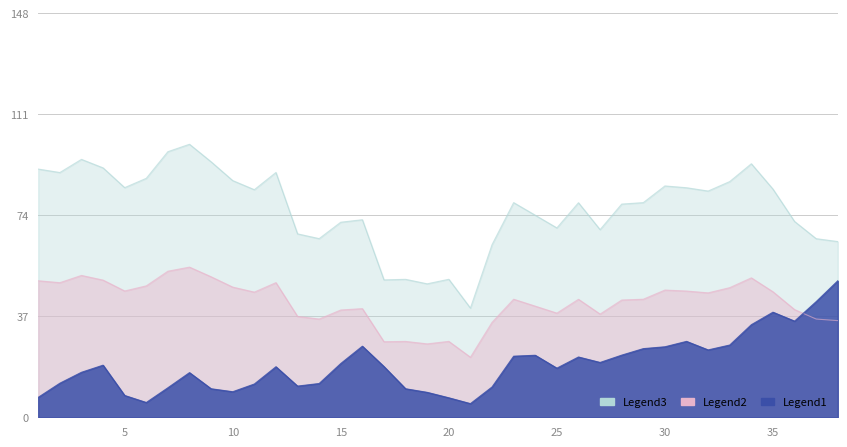

What are all the series names shown in the legend?

Legend1, Legend2